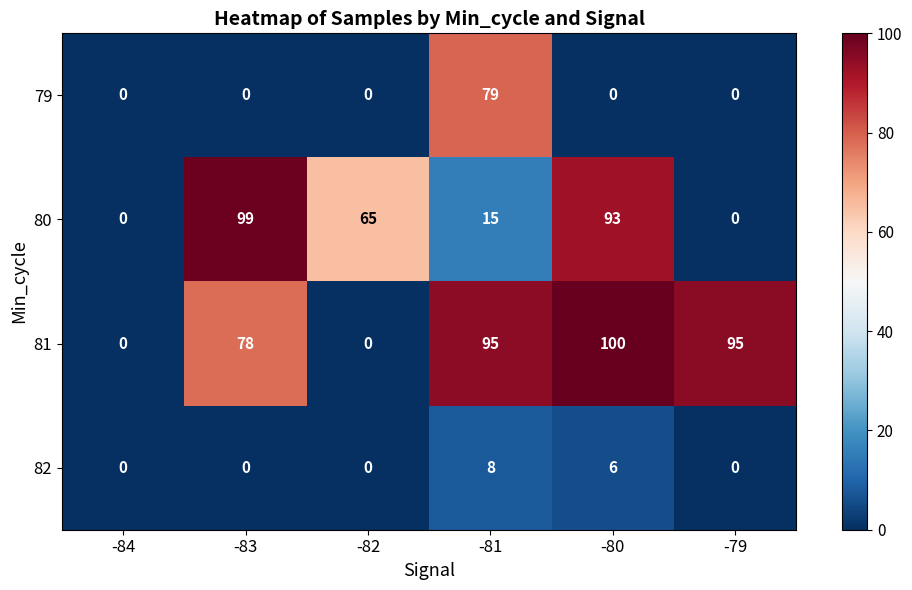

What is the difference between the second highest and minimum values in the 82 series?

6